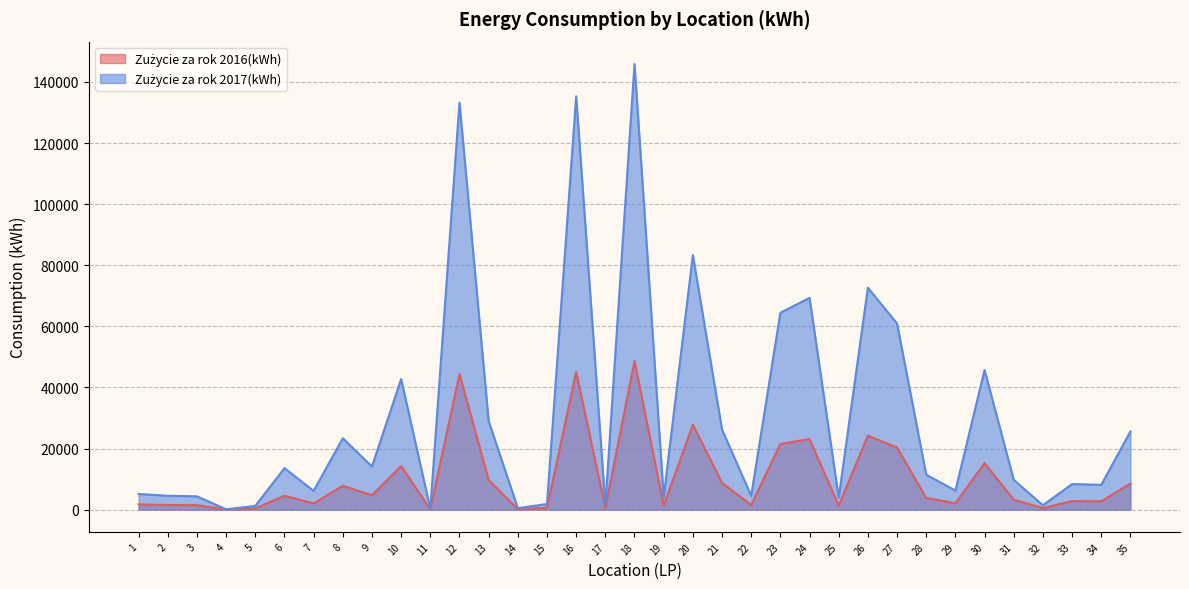

How many data points in Zużycie za rok 2016(kWh) are above 3244?

17